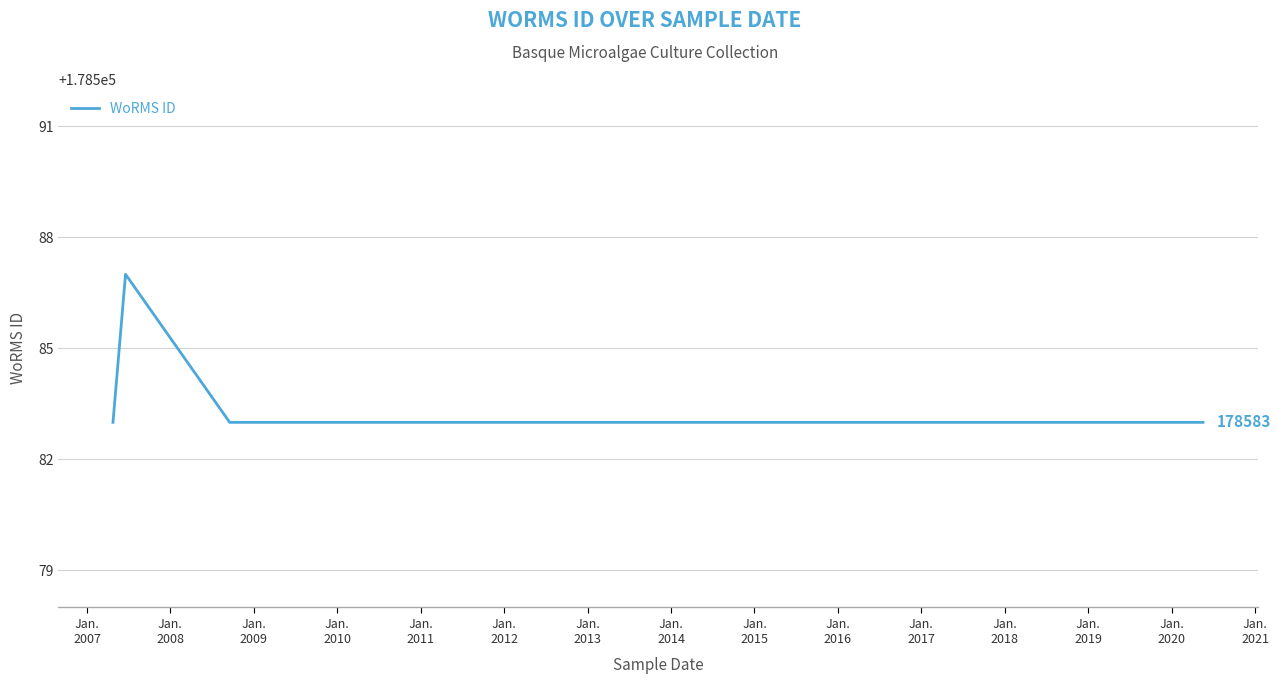

Does the chart have visible grid lines?

Yes